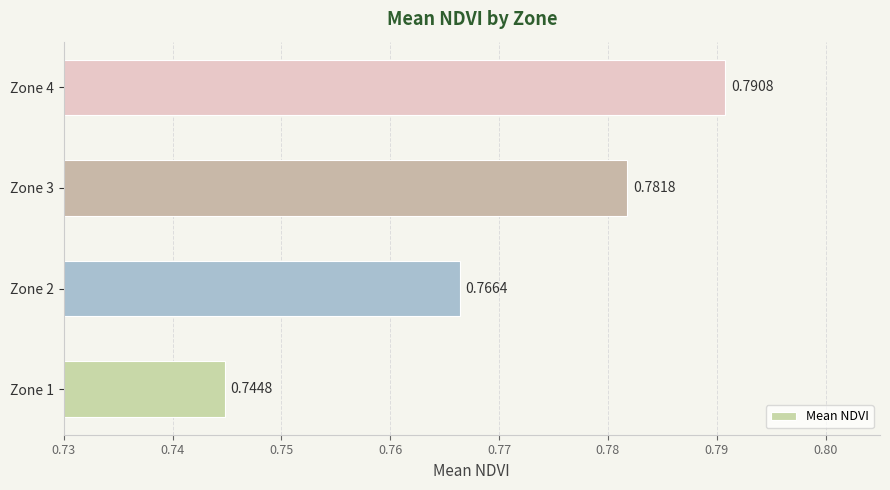

Between Zone 4 and Zone 2, which is larger?

Zone 4